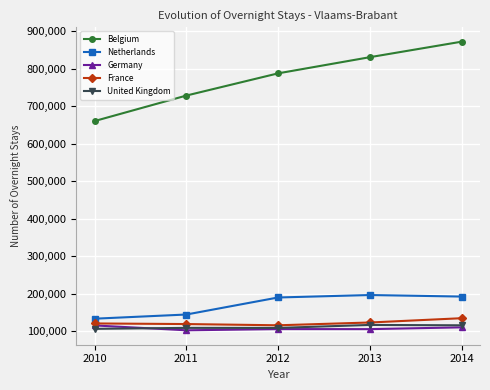

The value of France at 2014 is 135042. True or false?

True